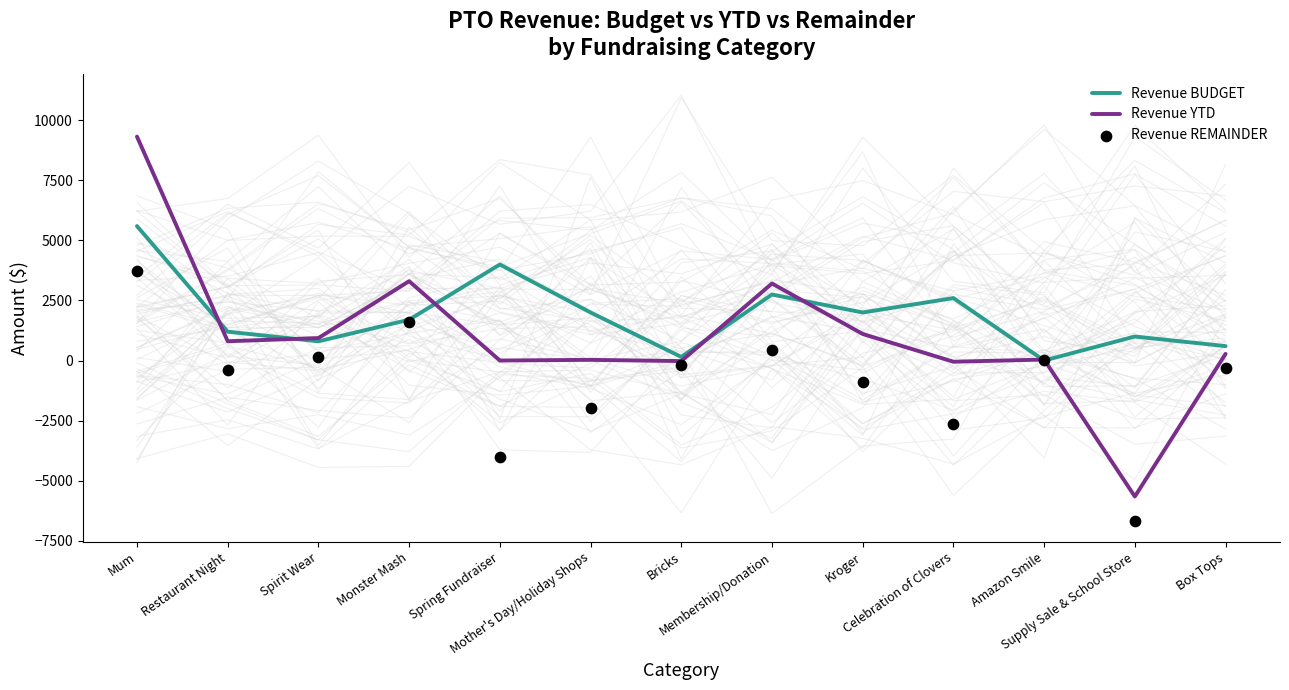

Is the value of Revenue YTD at Kroger greater than the value of Revenue BUDGET at Spring Fundraiser?

No